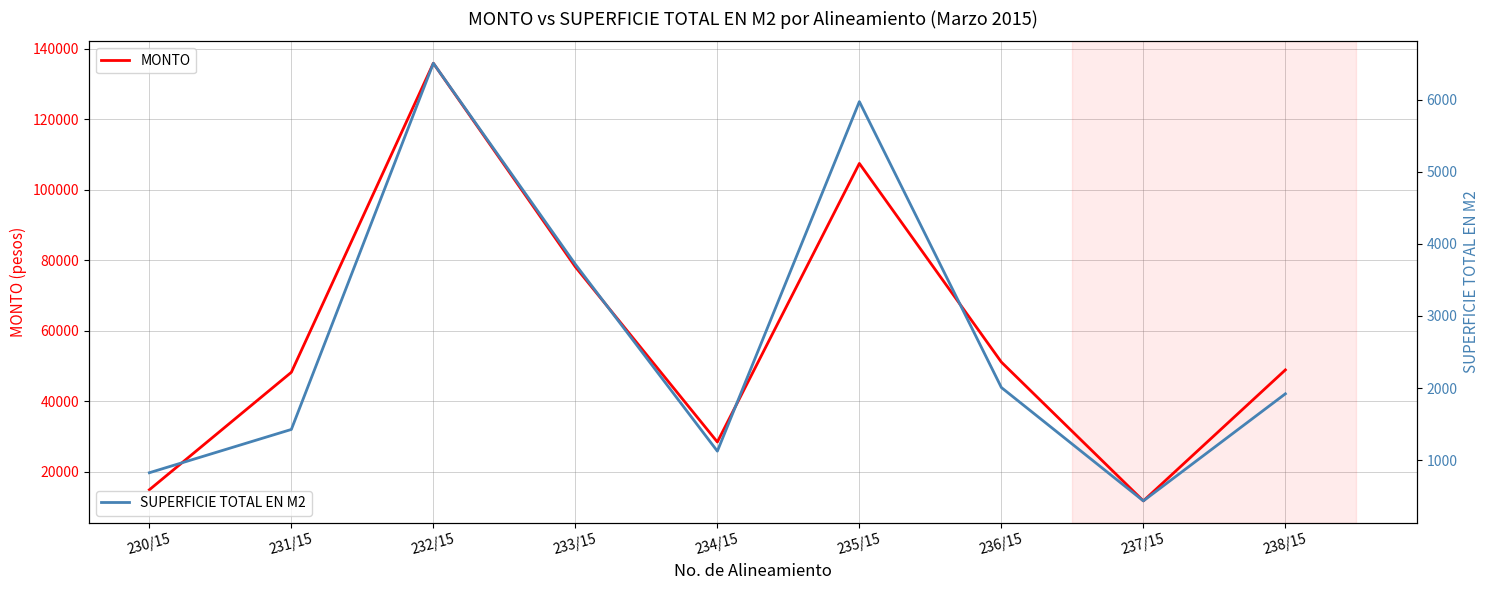

What is the value of the SUPERFICIE TOTAL EN M2 point at the 3rd from the left?

6503.3